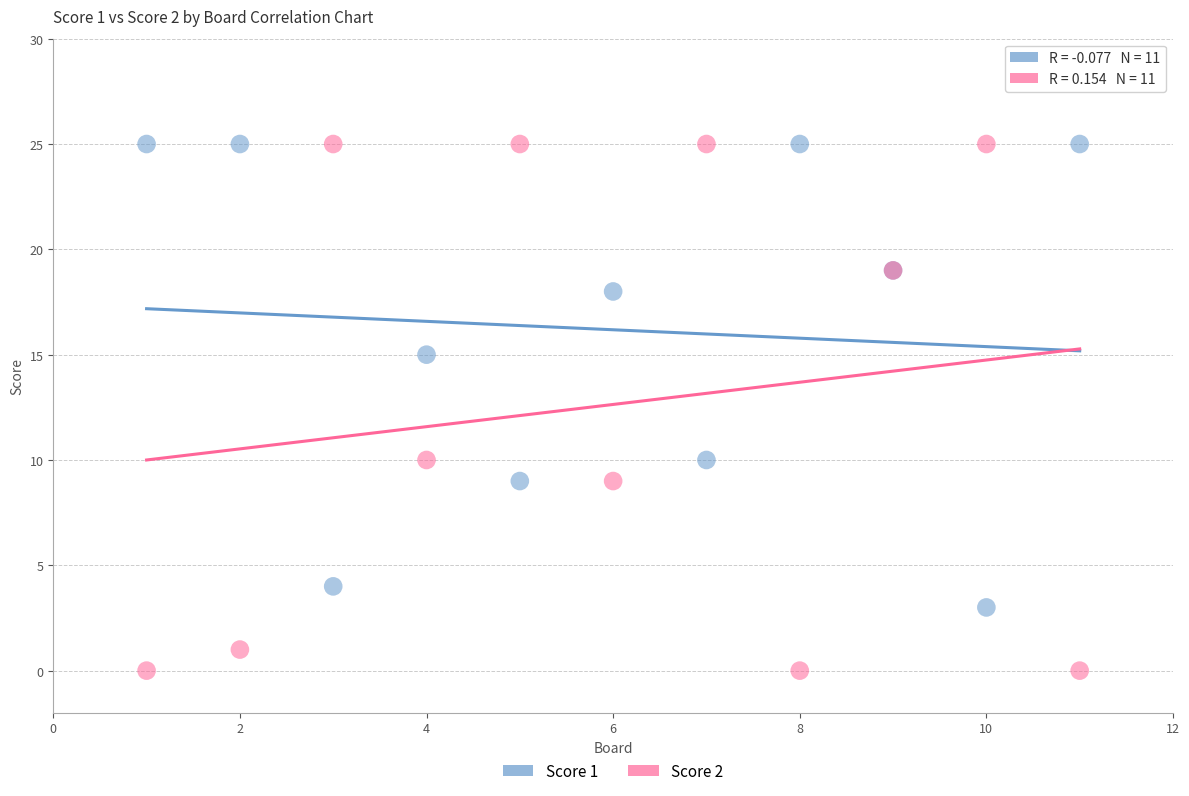

What is the X range (max minus min) for the scatter plot?

10